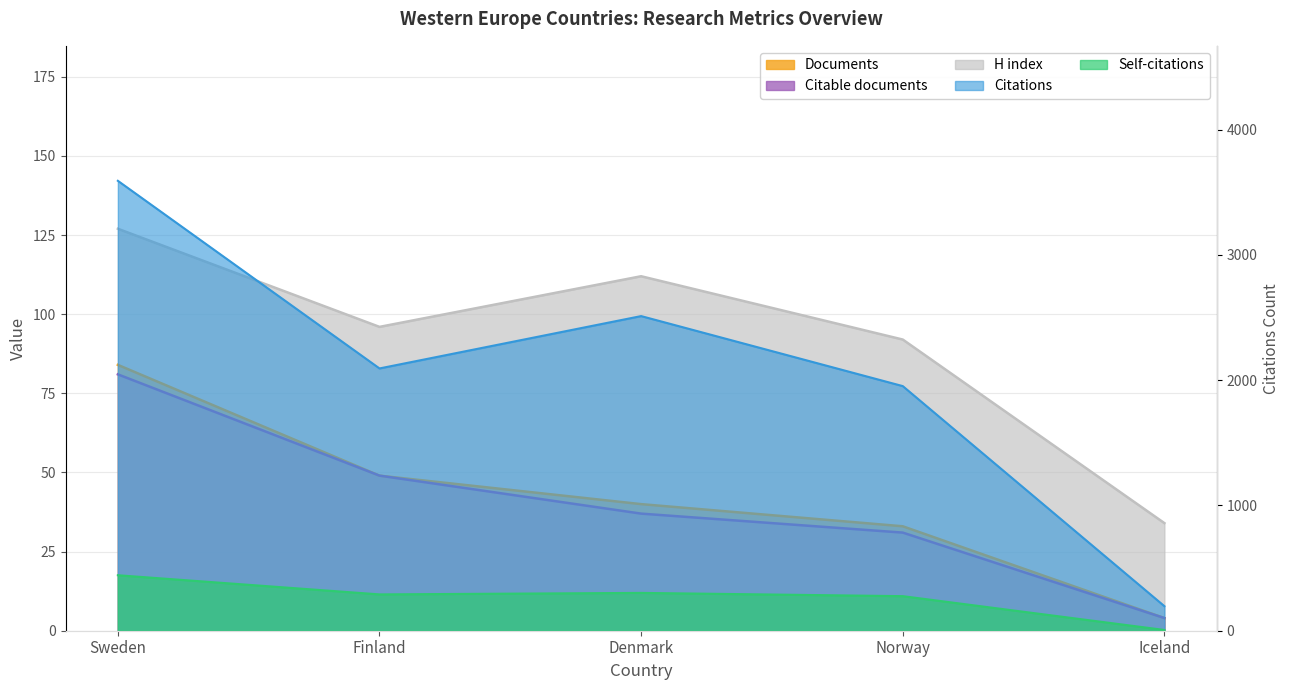

Which has a higher value, Denmark or Sweden?

Sweden